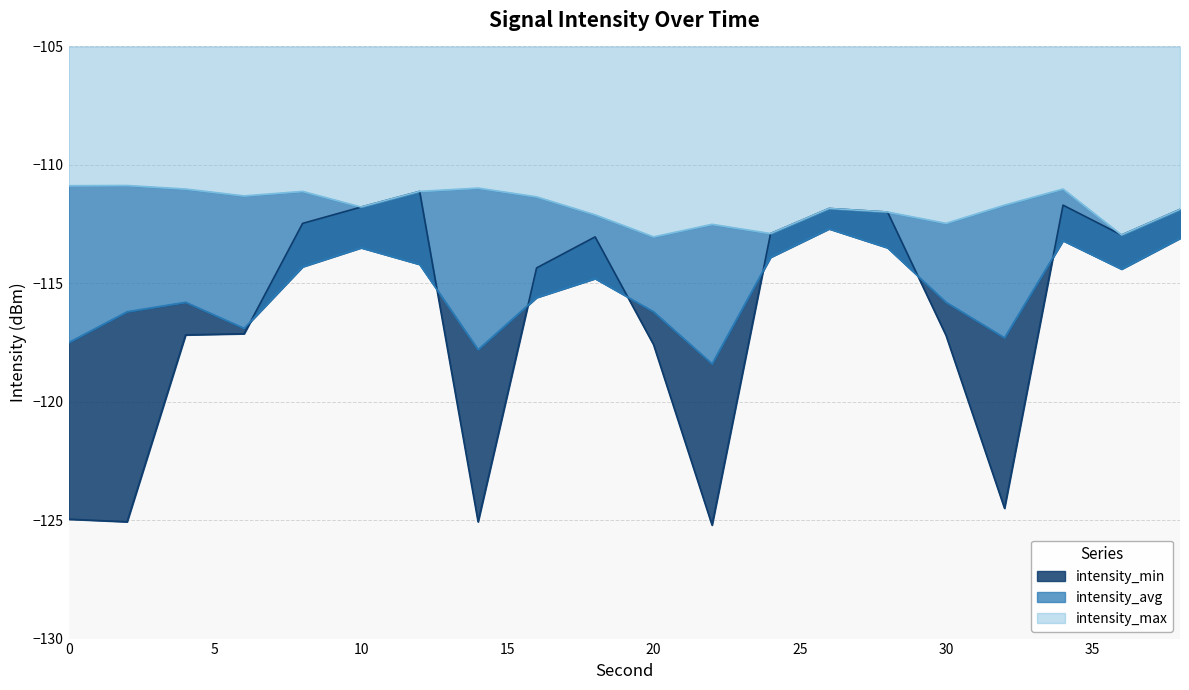

What is the difference between the intensity_avg values at 10 and 30?

2.3